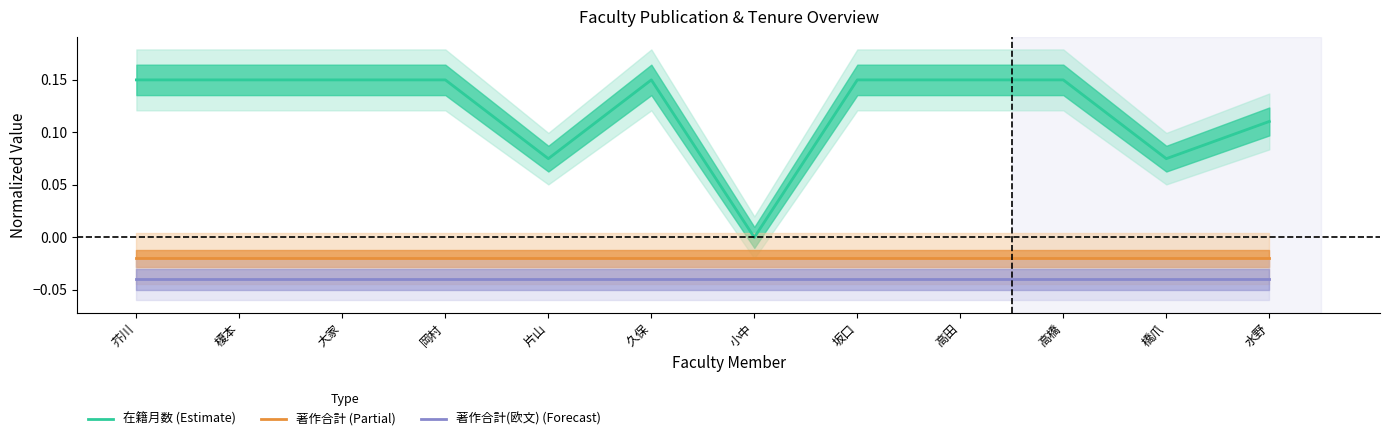

Where is 著作合計 (Partial) nearest to the value 0?

芥川